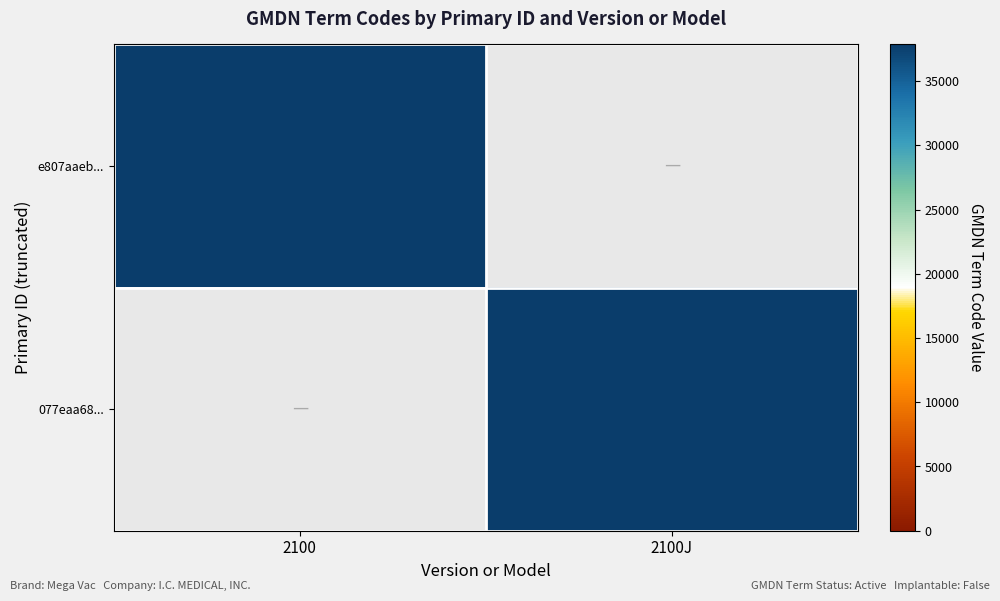

True or false: 077eaa68... has a value of 59519 at 2100J.

False